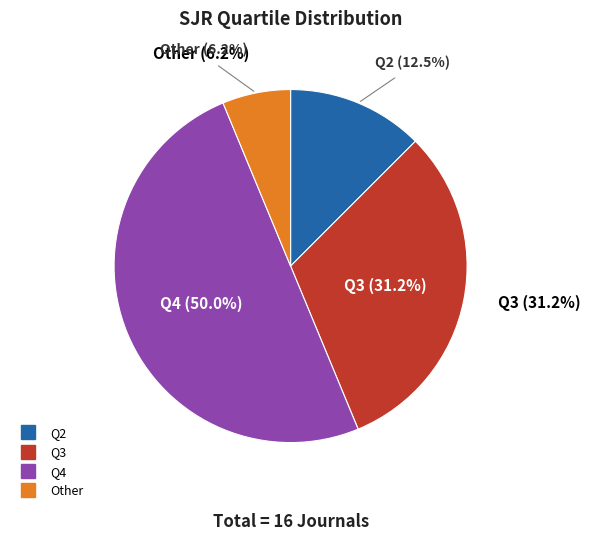

To the nearest percent, what is the combined percentage of Q4 and Q3?

81%